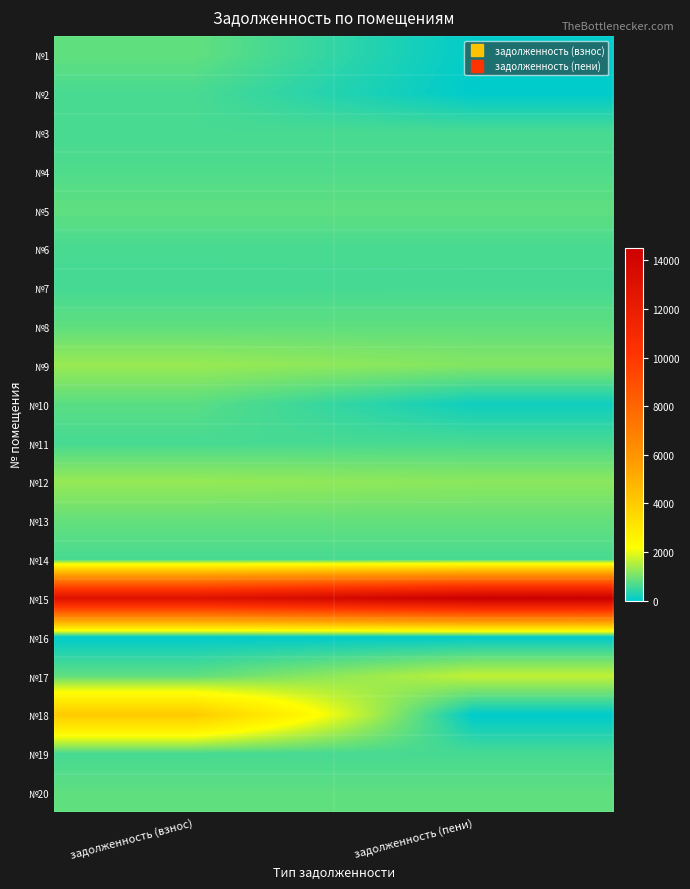

At how many categories does at least one series exceed 10060?

2